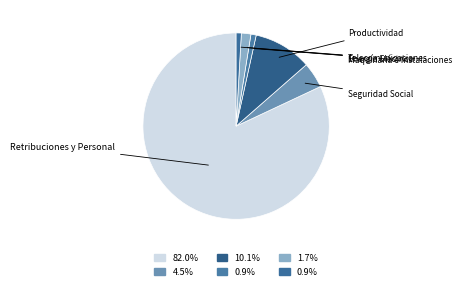

Which slice represents more than half of the pie?

Retribuciones y Personal